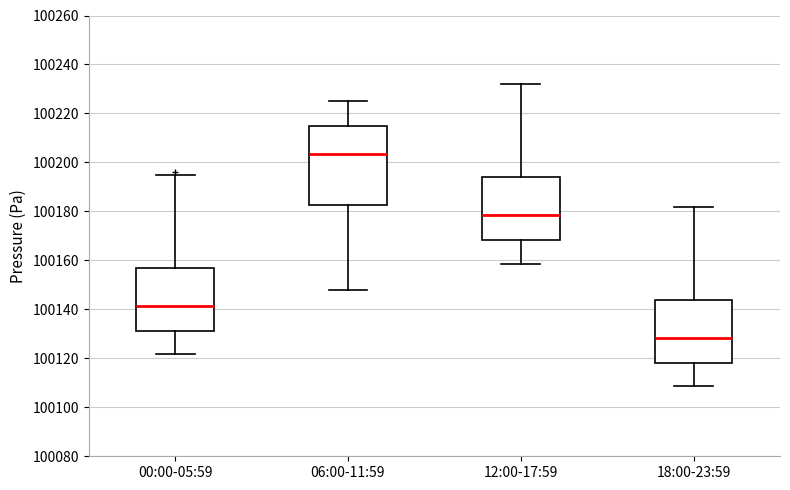

Where does the upper whisker of the box for 06:00-11:59 end on the y-axis? The values are not printed on the chart, so give them approximately, as read against the axis.

100224